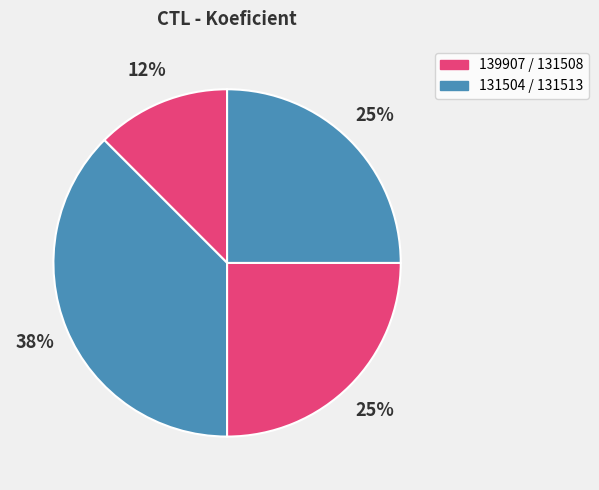

To the nearest percent, what is the average slice percentage?

25%